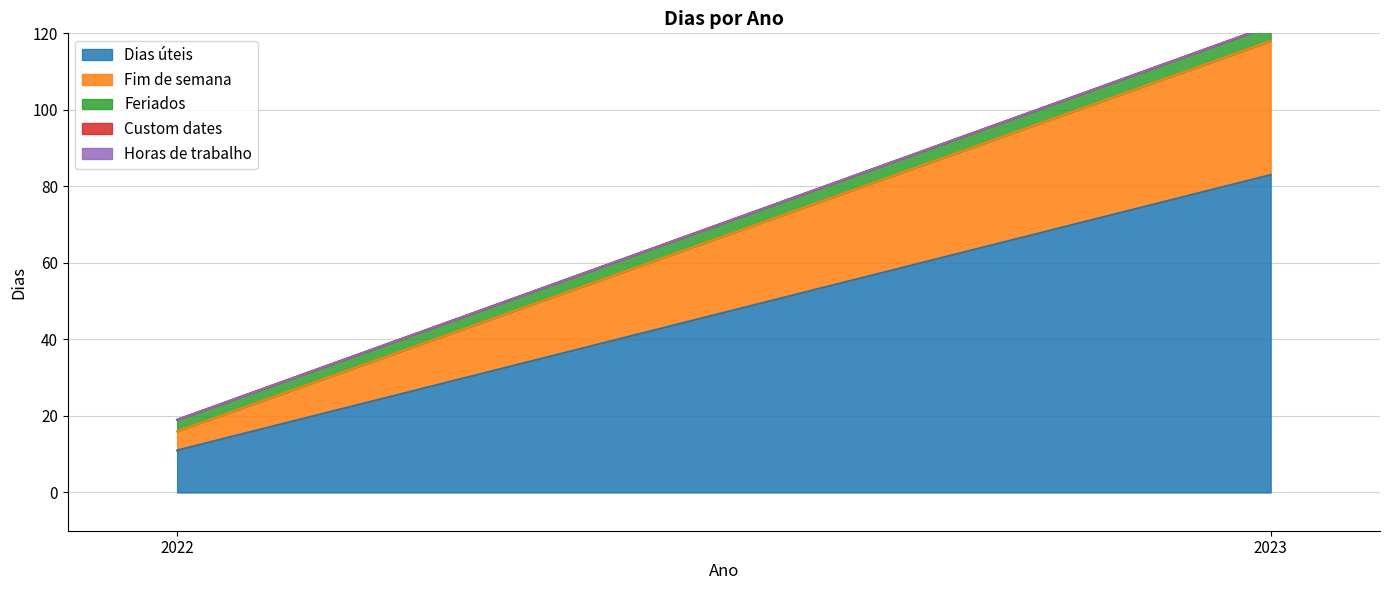

What is the value of the Fim de semana point at the 1st from the left?

5